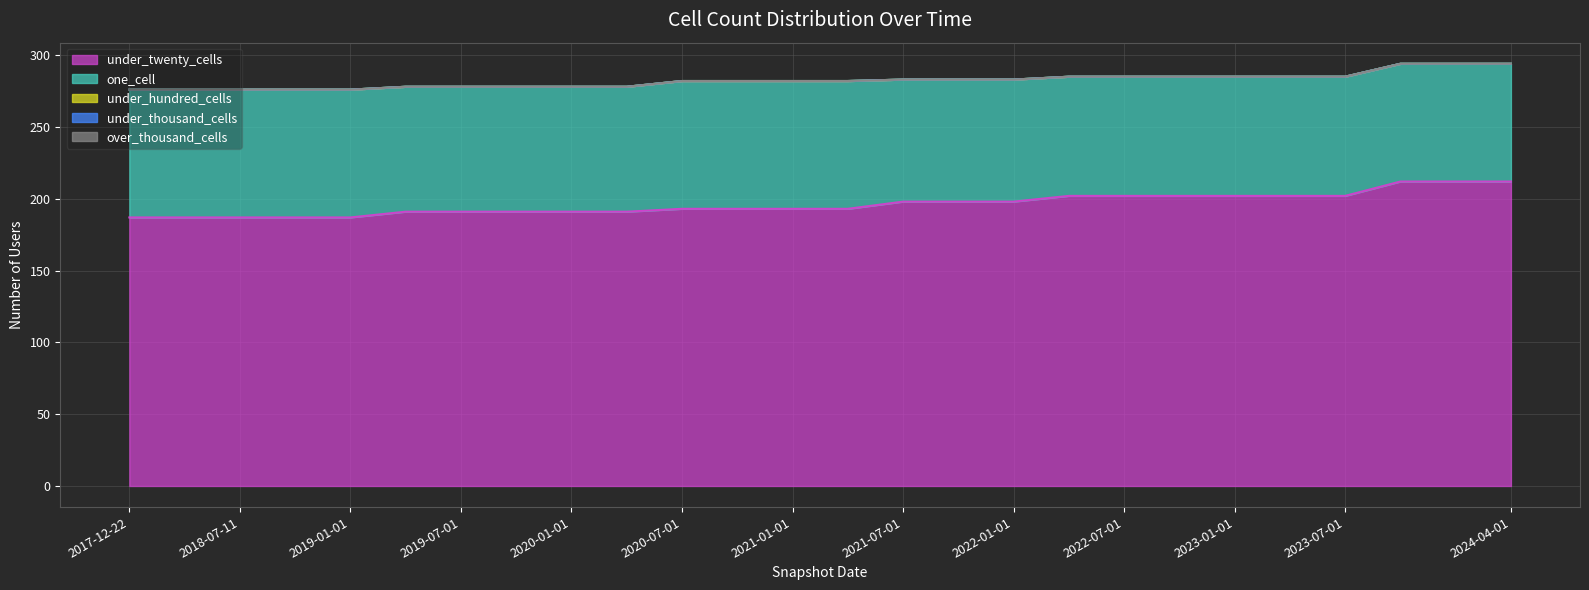

What are all the series names shown in the legend?

under_twenty_cells, one_cell, under_hundred_cells, under_thousand_cells, over_thousand_cells